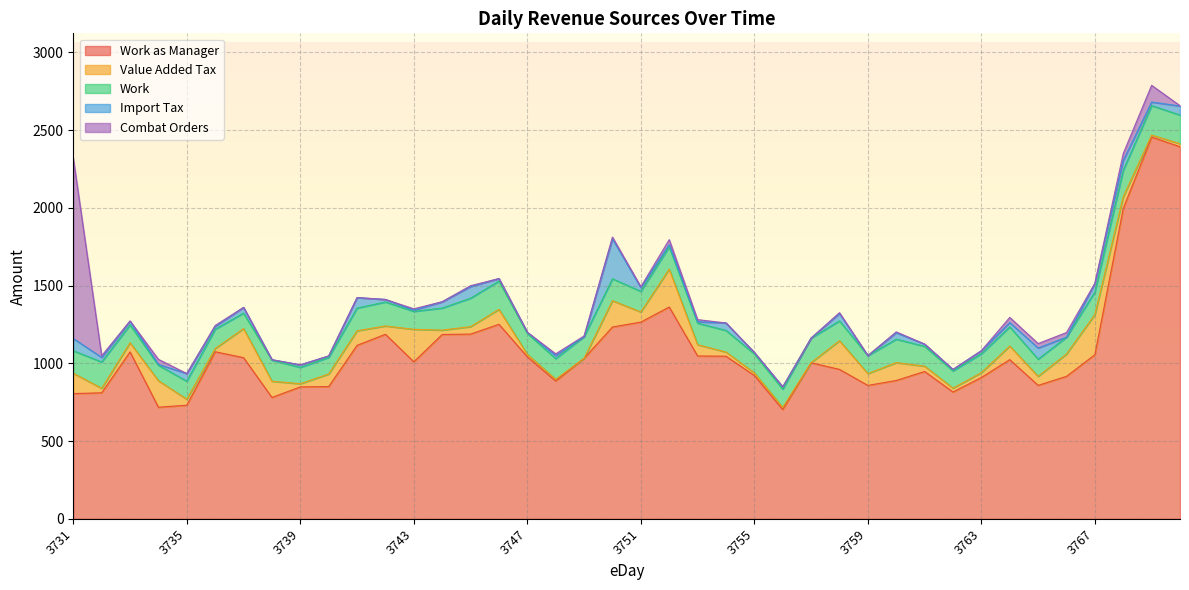

How many lines are shown in the chart?

5